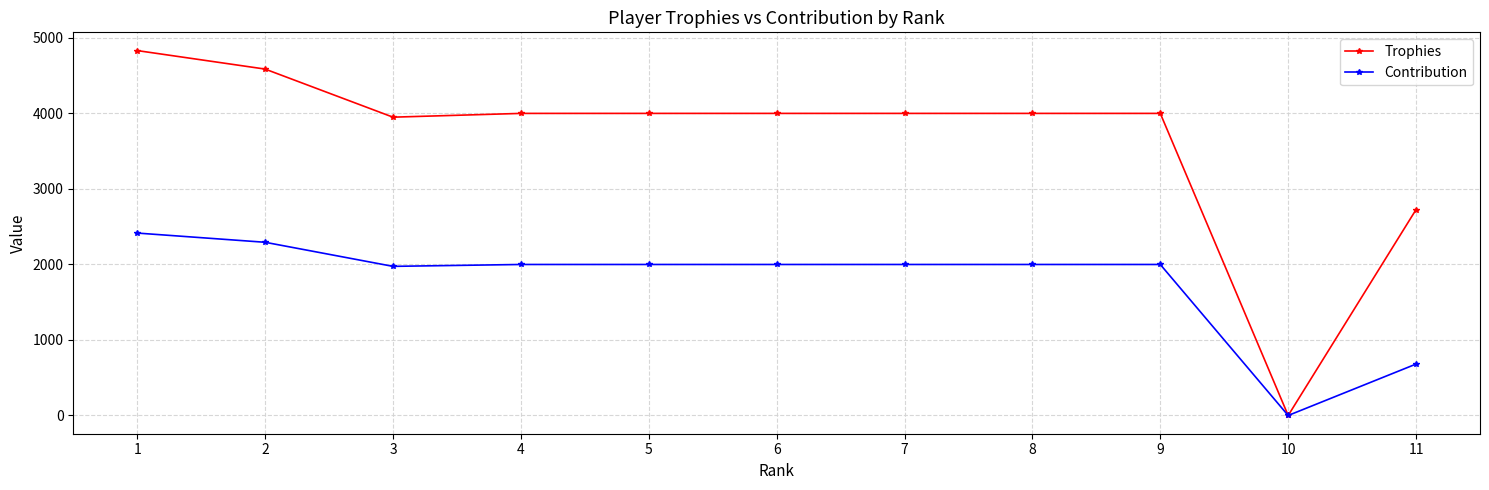

Reading right to left, what are all the values shown in this chart?

Trophies: 11=2727	10=0	9=4001	8=4001	7=4001	6=4001	5=4001	4=4001	3=3951	2=4588	1=4833
Contribution: 11=681	10=0	9=2000	8=2000	7=2000	6=2000	5=2000	4=2000	3=1975	2=2294	1=2416